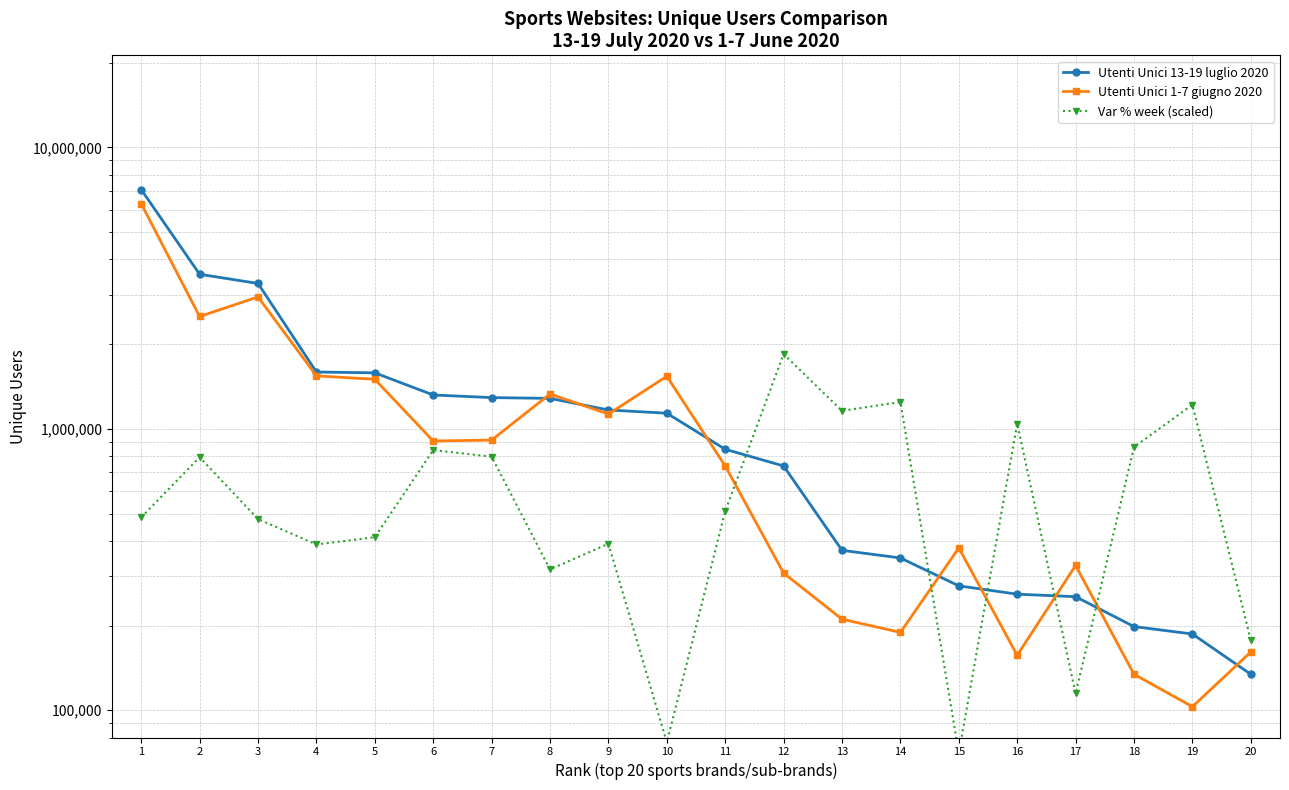

Reading left to right, list all the values displayed in this chart.

Utenti Unici 13-19 luglio 2020: 1=7085814.0	2=3543484.0	3=3286473.0	4=1592251.0	5=1581622.0	6=1319539.0	7=1291649.0	8=1283190.0	9=1167027.0	10=1136679.0	11=846203.0	12=738060.0	13=370078.0	14=347679.0	15=276705.0	16=258504.0	17=253224.0	18=198320.0	19=186623.0	20=134242.0
Utenti Unici 1-7 giugno 2020: 1=6311024.0	2=2508050.0	3=2943809.0	4=1542869.0	5=1500483.0	6=905364.0	7=912244.0	8=1330404.0	9=1128404.0	10=1538052.0	11=738224.0	12=307294.0	13=210680.0	14=189067.0	15=377529.0	16=156817.0	17=326928.0	18=134259.0	19=102950.0	20=161085.0
Var % week (scaled): 1=484811.4	2=793044.3	3=478009.0	4=388302.6	5=411792.1	6=840554.7	7=796339.2	8=316558.7	9=390640.9	10=76881.1	11=509788.9	12=1844224.8	13=1158459.7	14=1245934.1	15=70397.6	16=1043457.0	17=114719.3	18=861387.0	19=1218193.1	20=177216.2